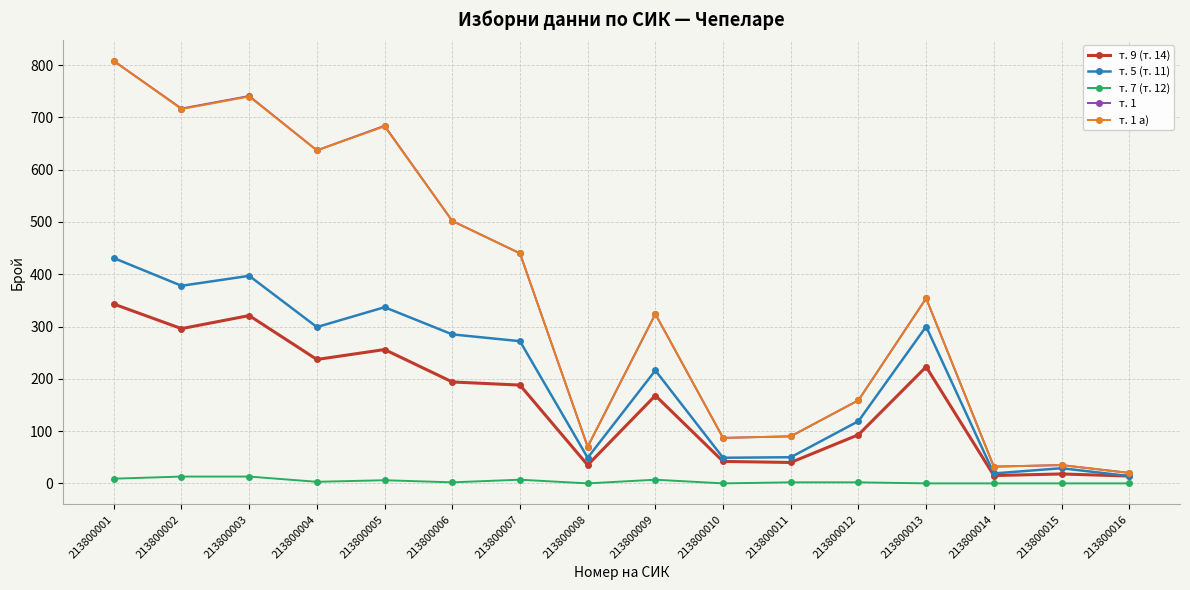

What is the maximum value shown in the chart?

808